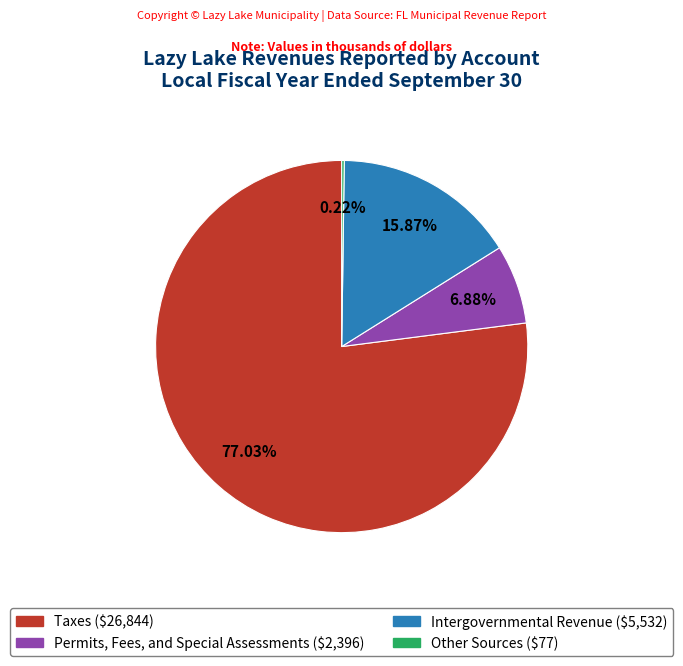

To the nearest percent, what percentage of the pie is Permits, Fees, and Special Assessments?

7%